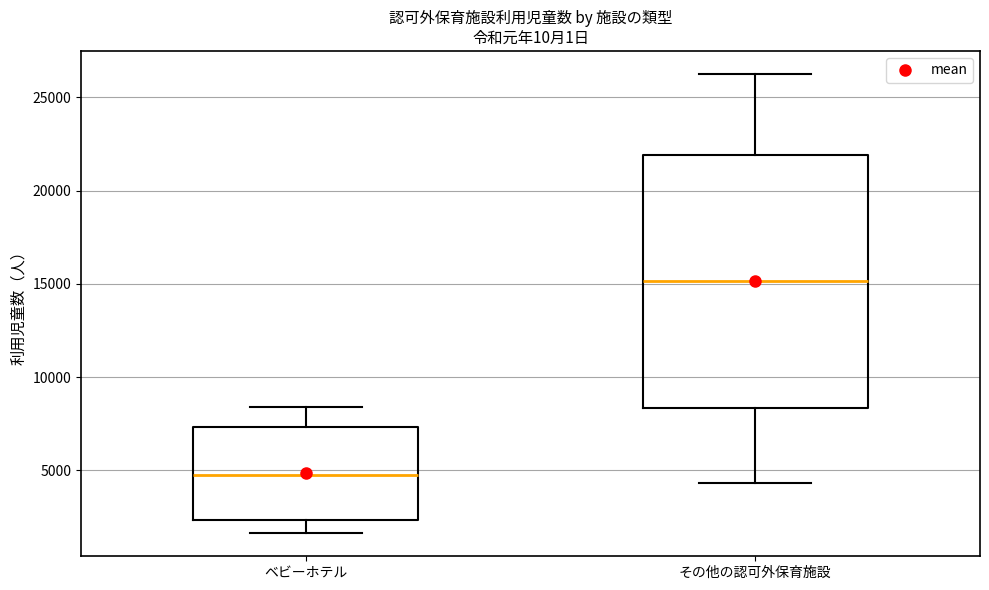

Reading left to right, transcribe this box plot: for each box, give where its median line is, the range the box spans, and where its two whiskers end, as read against the y-axis. The values are not printed on the chart, so give them approximately, as read against the axis.

ベビーホテル: median 5000, box 2500 to 7500, whiskers 1500 to 8500
その他の認可外保育施設: median 15000, box 8500 to 22000, whiskers 4500 to 26500